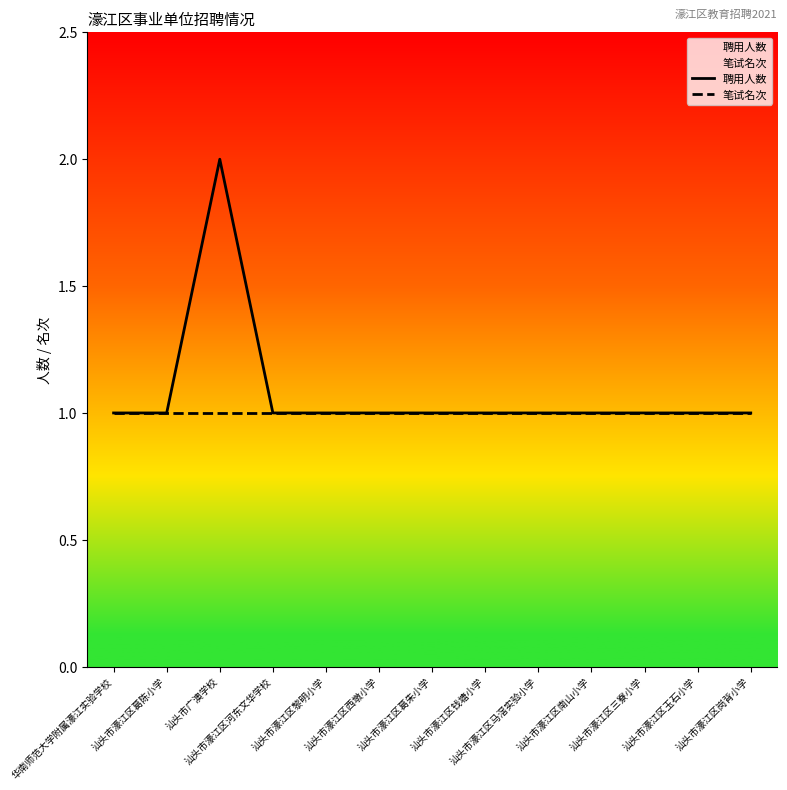

What is the label of the 11th point from the right?

汕头市广澳学校